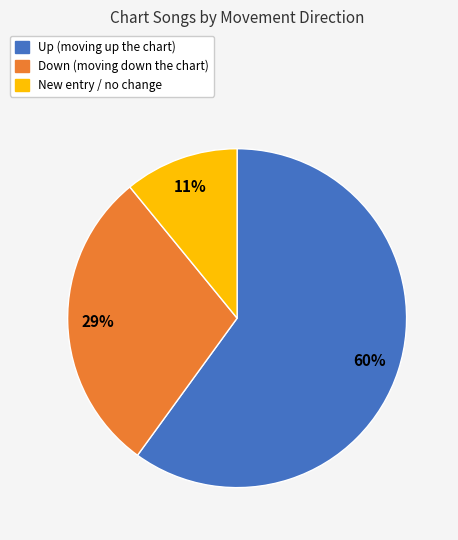

Does any single category account for the majority?

Yes